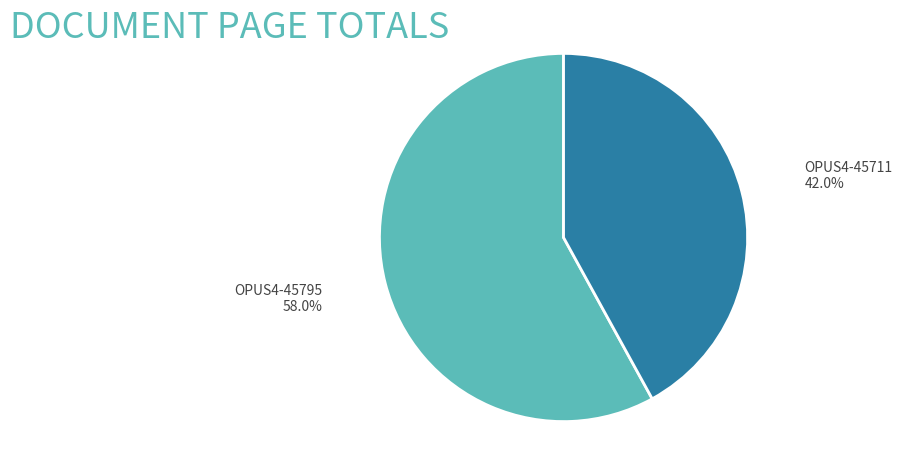

Is OPUS4-45795 the majority of the pie?

Yes